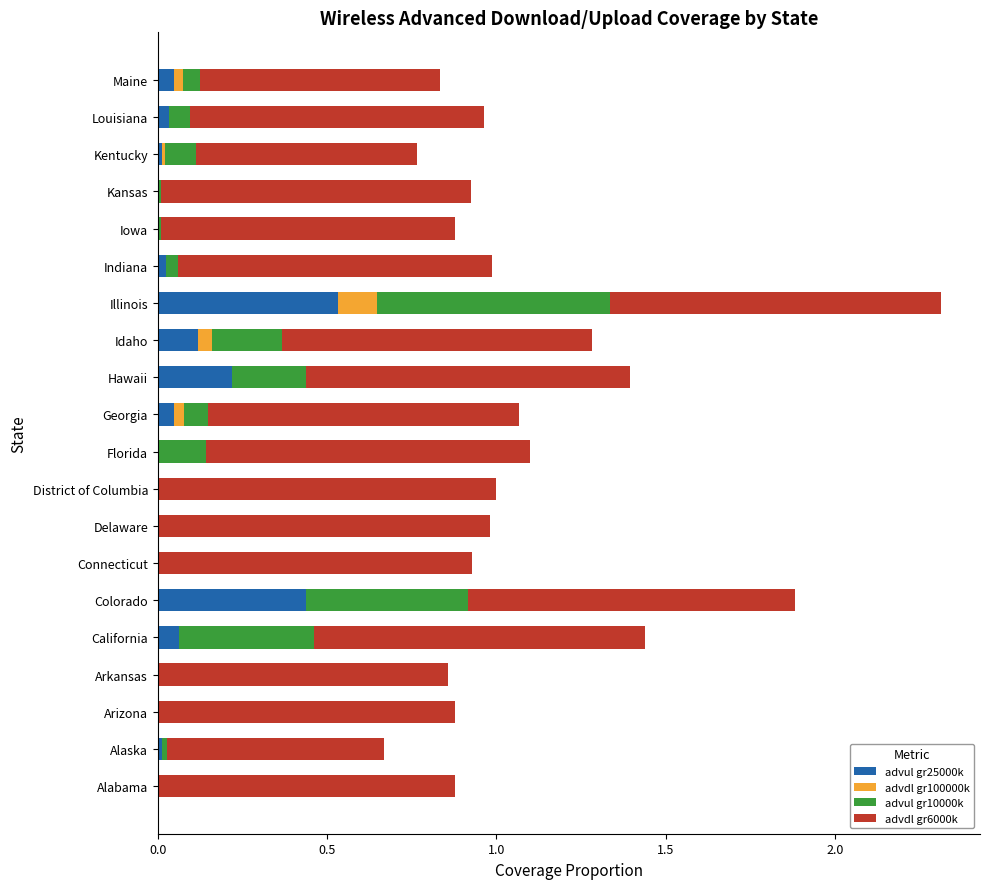

Is it true that advul gr25000k equals 0.1 at Idaho?

True